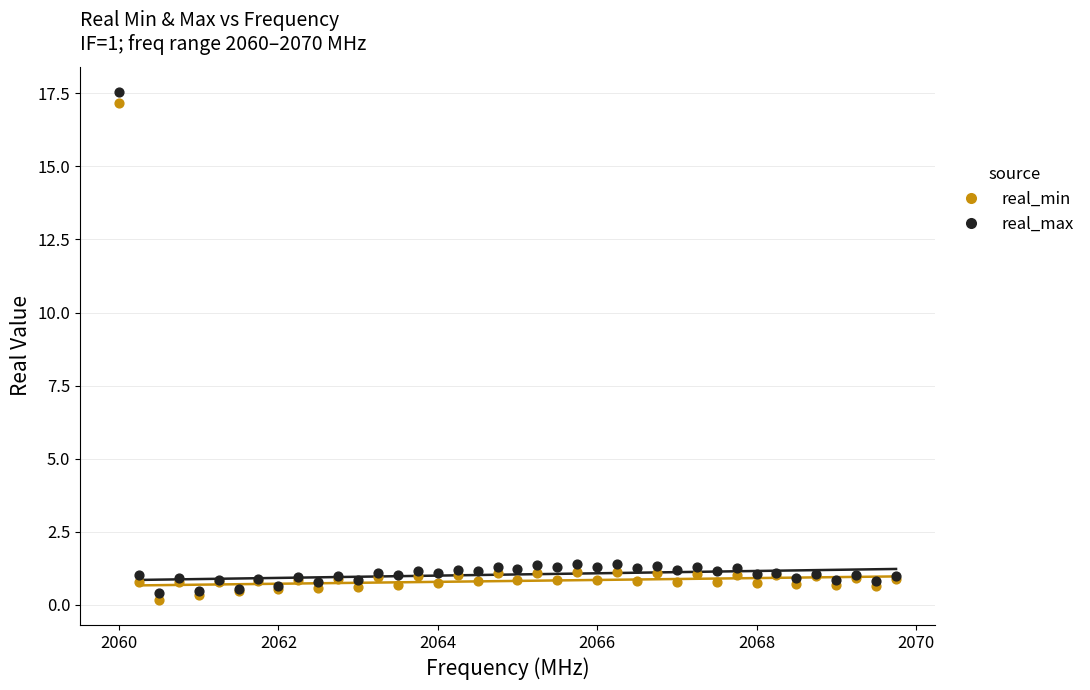

What is the X range (max minus min) for the scatter plot?

9.8